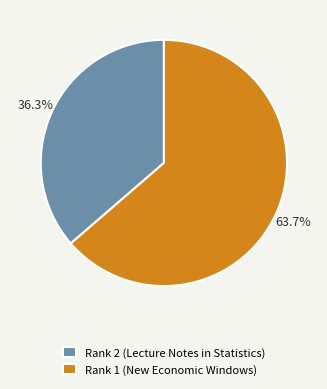

To the nearest percent, what portion does Rank 2 (Lecture Notes in Statistics) represent?

36%